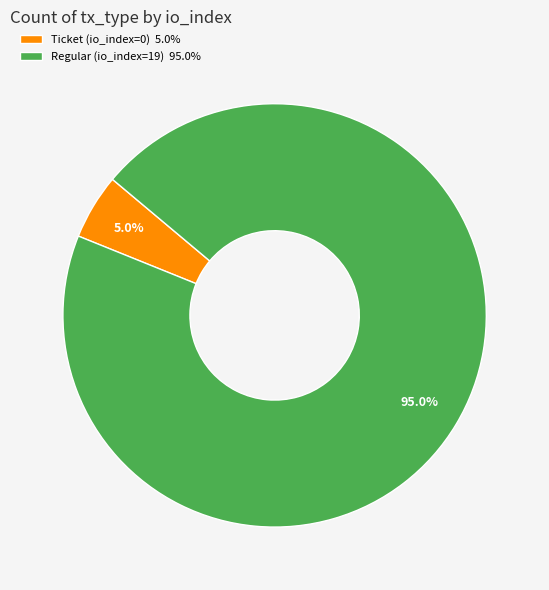

To the nearest percent, what is the average slice percentage?

50%